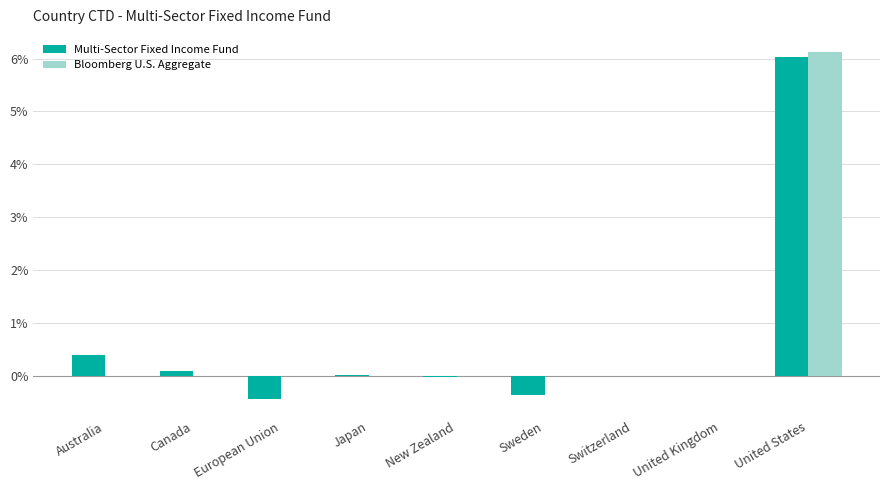

Count the number of data series in this chart.

2